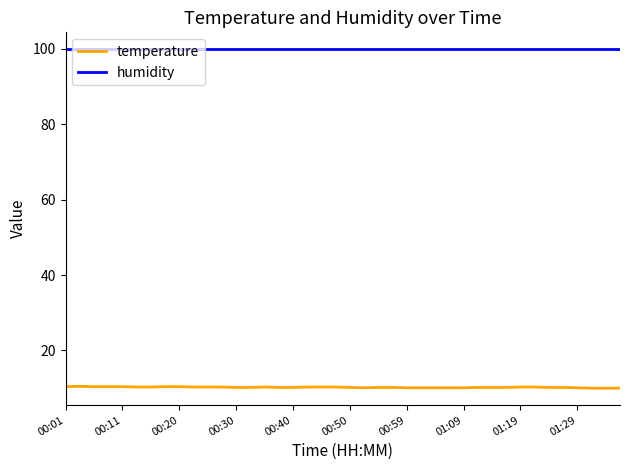

Which series has the largest total across all categories?

humidity